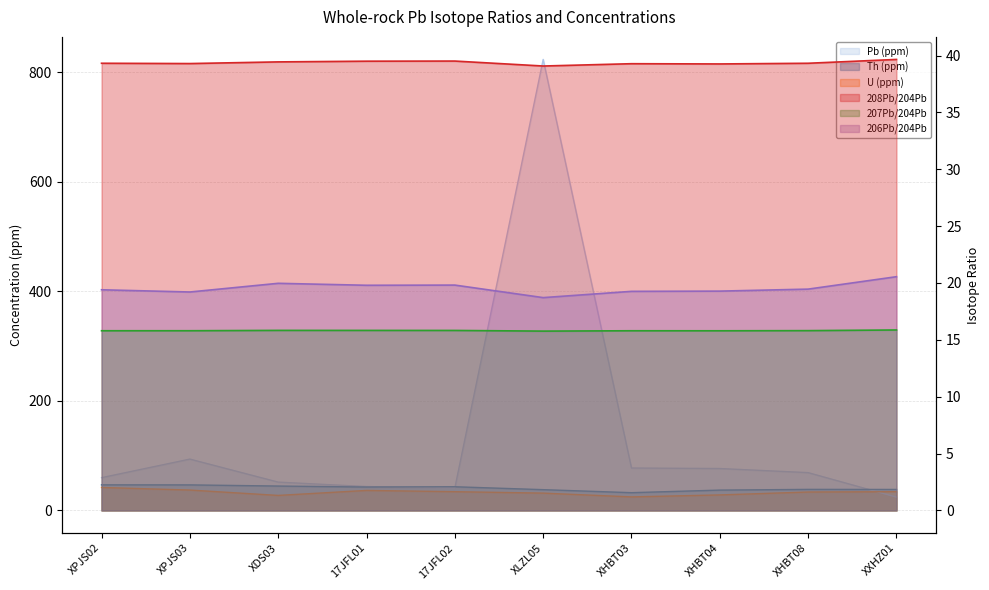

What is the sum of the 208Pb/204Pb values at 17JFL01 and 17JFL02?

79.0